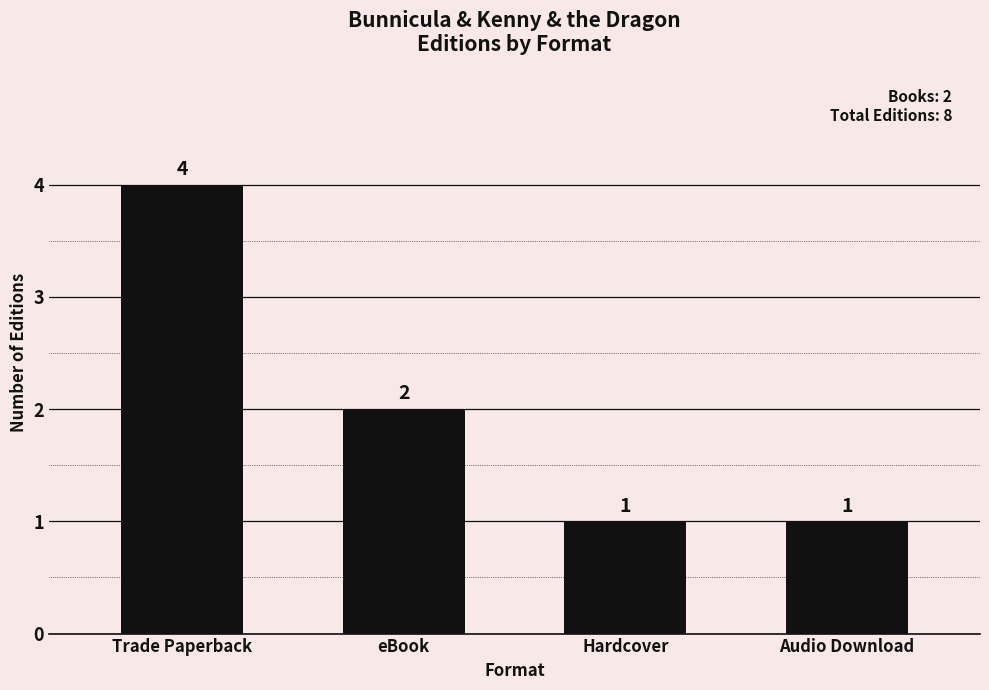

Reading left to right, what are all the values shown in this chart?

Trade Paperback=4	eBook=2	Hardcover=1	Audio Download=1